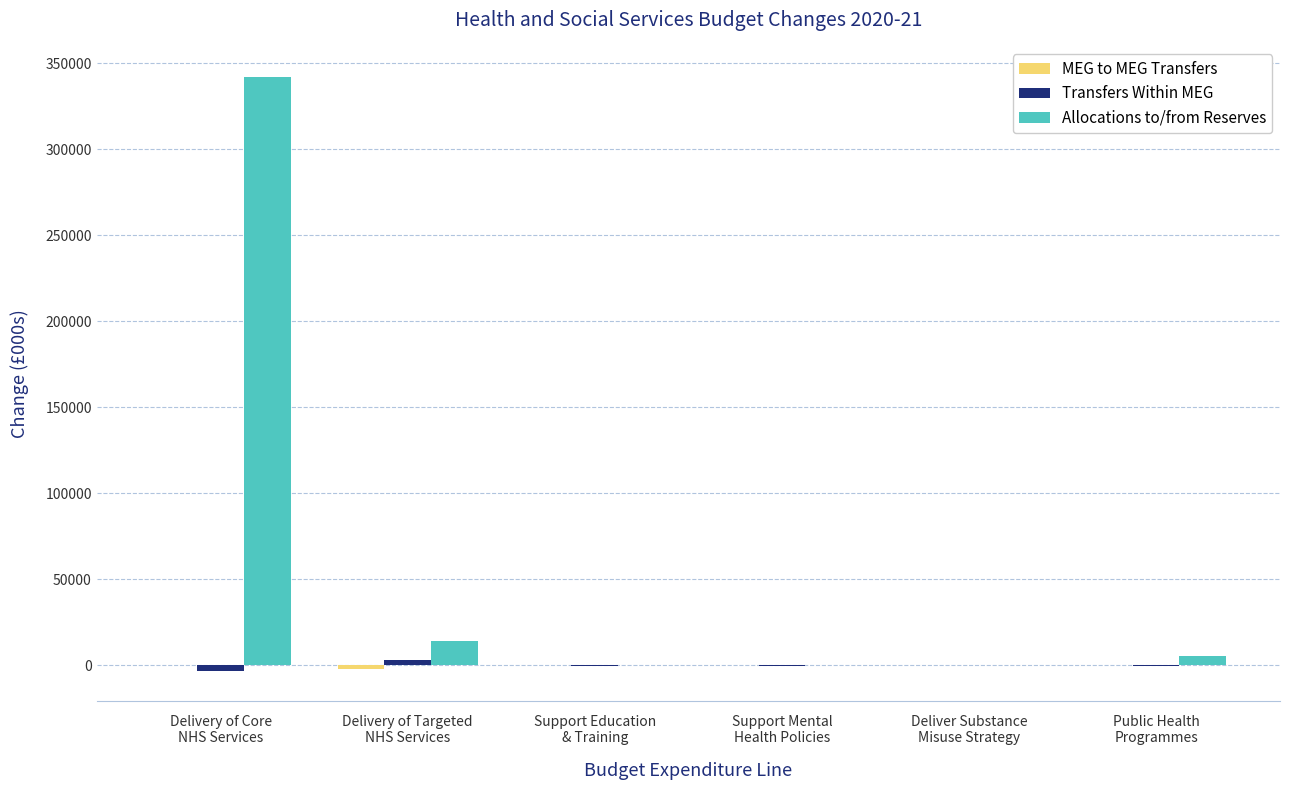

What is the highest value of the Allocations to/from Reserves series?

342340